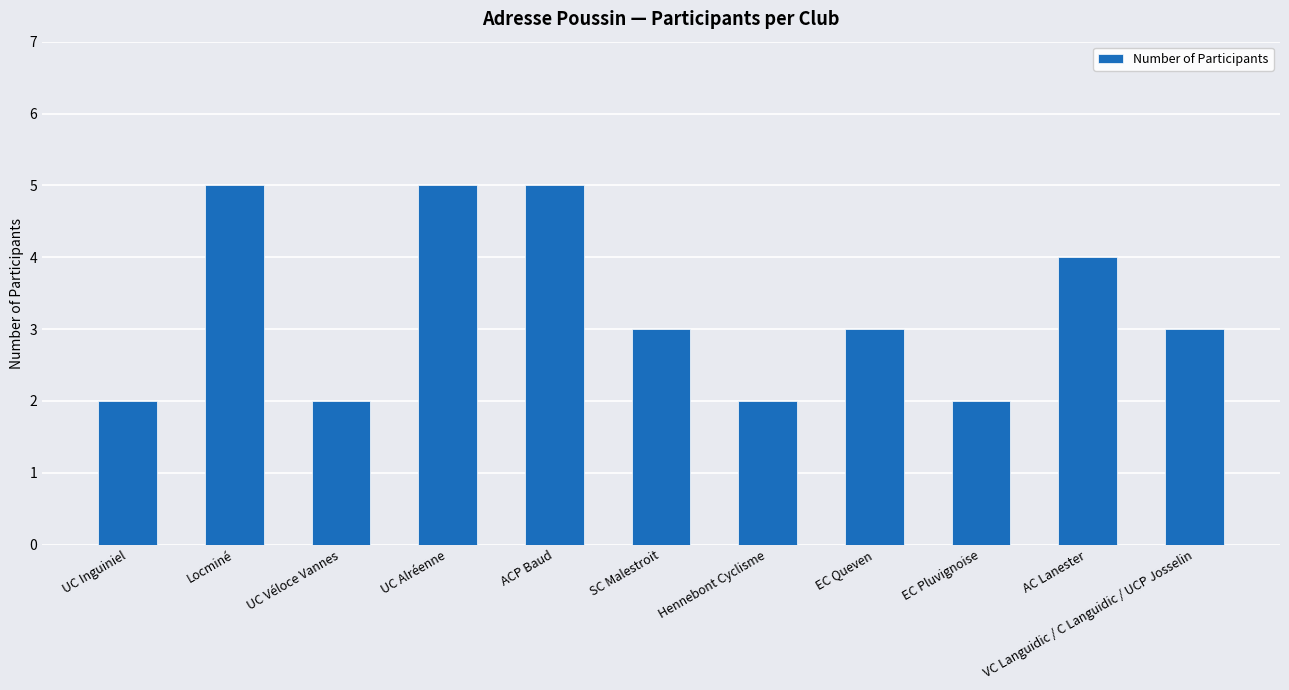

What value does the data have at AC Lanester?

4